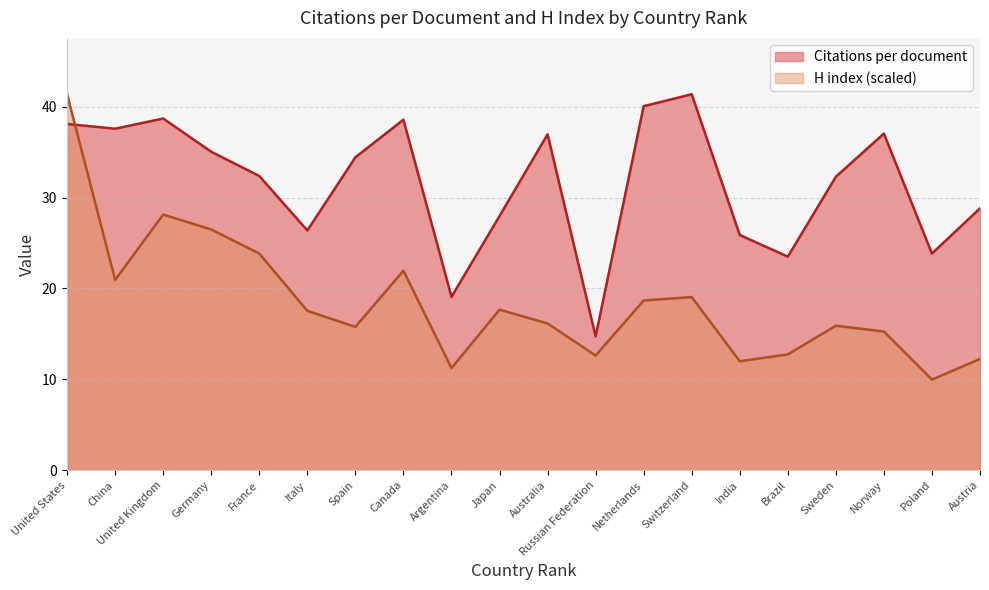

How many lines are shown in the chart?

2